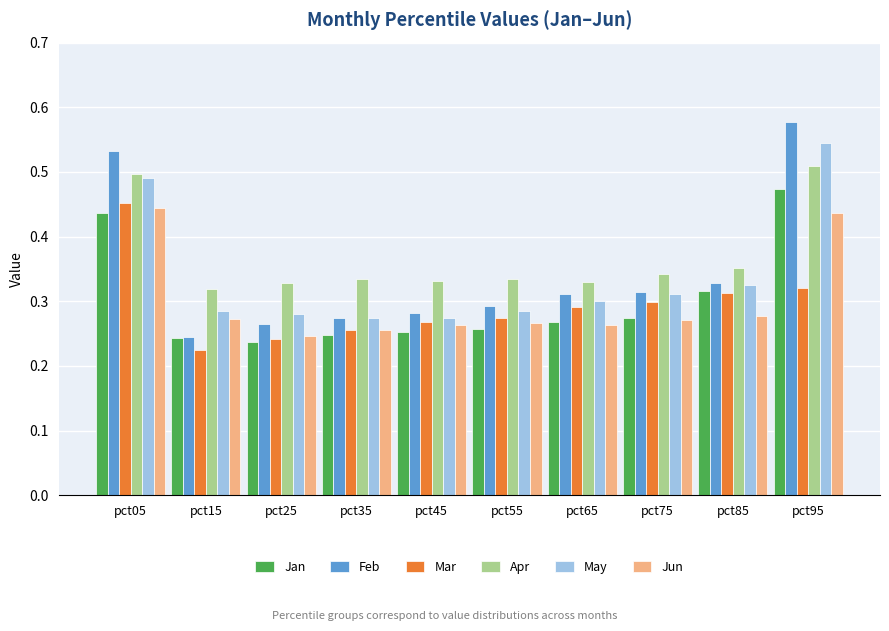

True or false: Jun has a value of 0.3 at pct15.

True